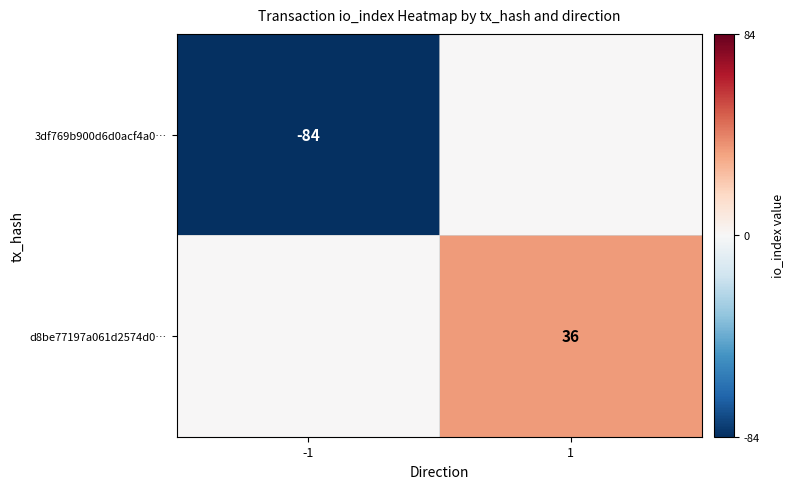

True or false: d8be77197a061d2574d0… has a value of 58 at 1.

False